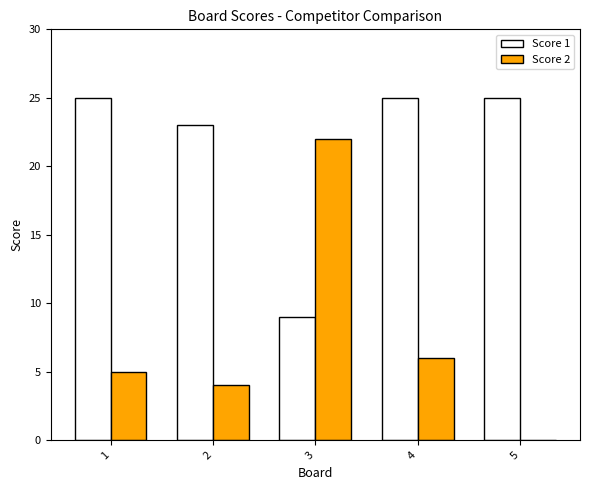

Does the chart contain stacked bars?

No